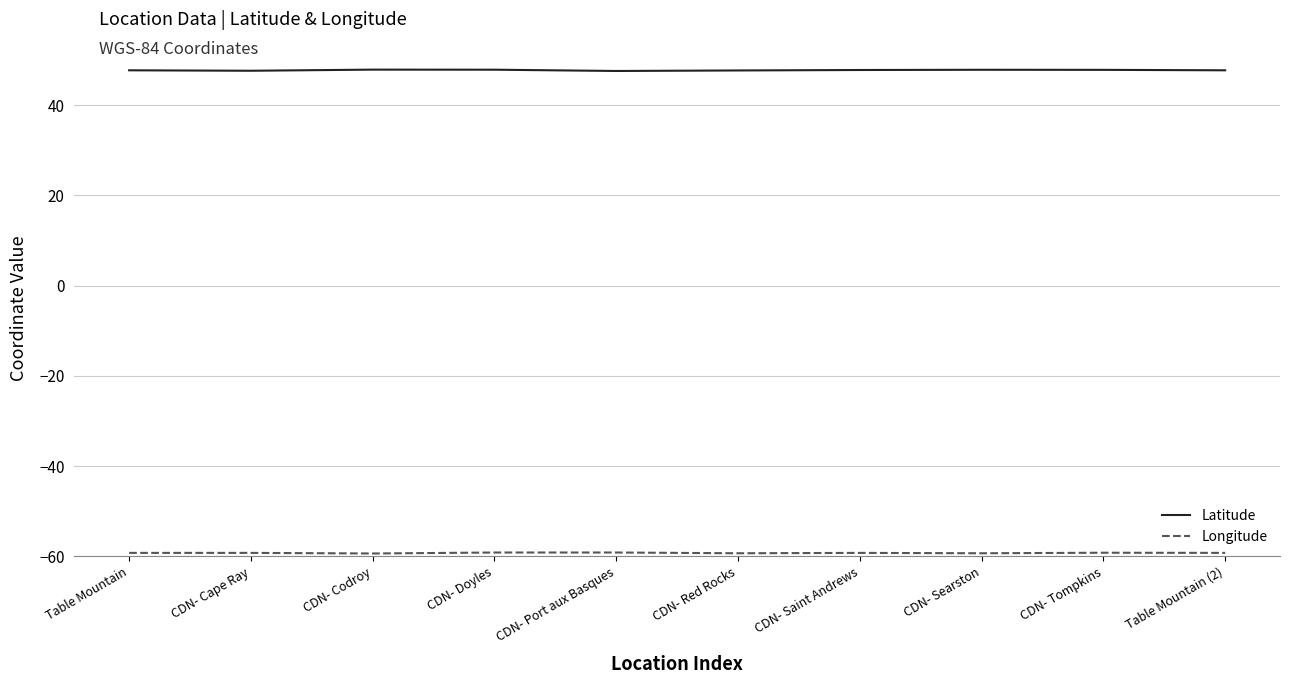

What is the spread (max minus min) of values at CDN- Red Rocks?

107.0